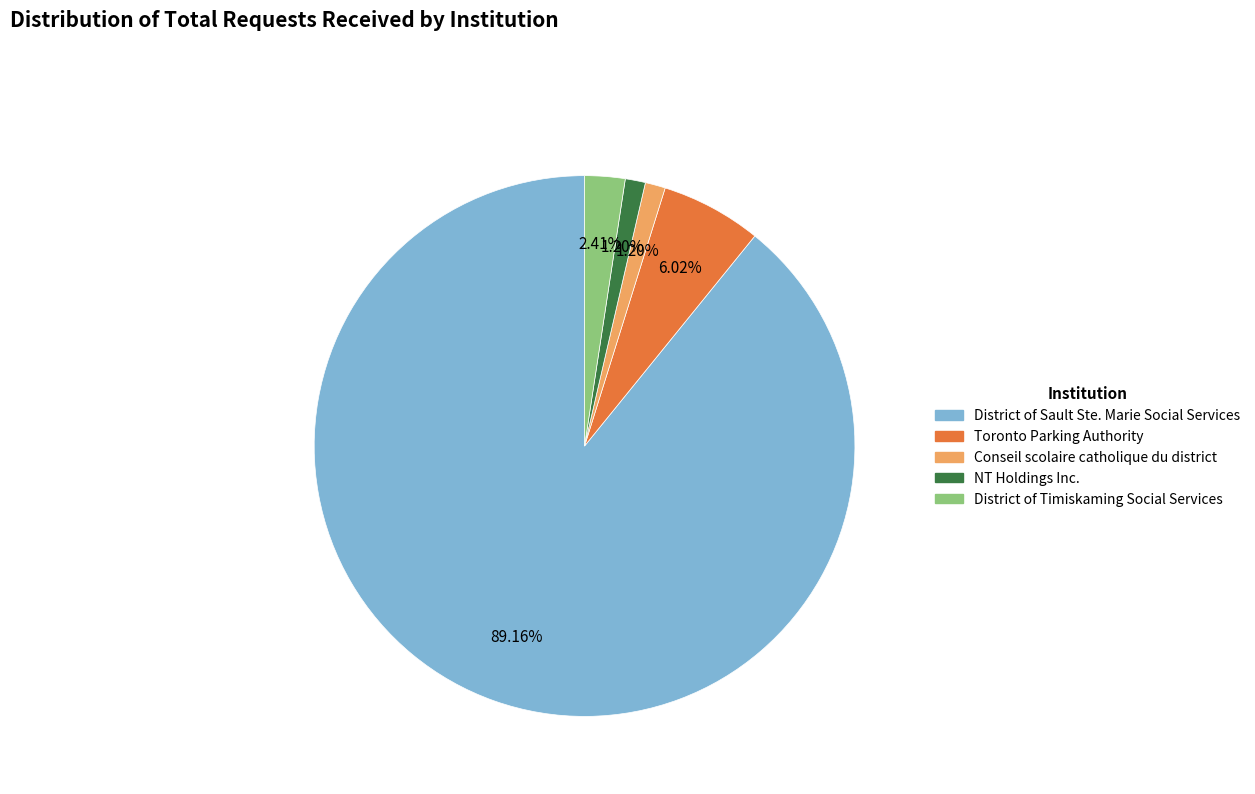

The Toronto Parking Authority slice represents 1% of the pie. True or false?

False